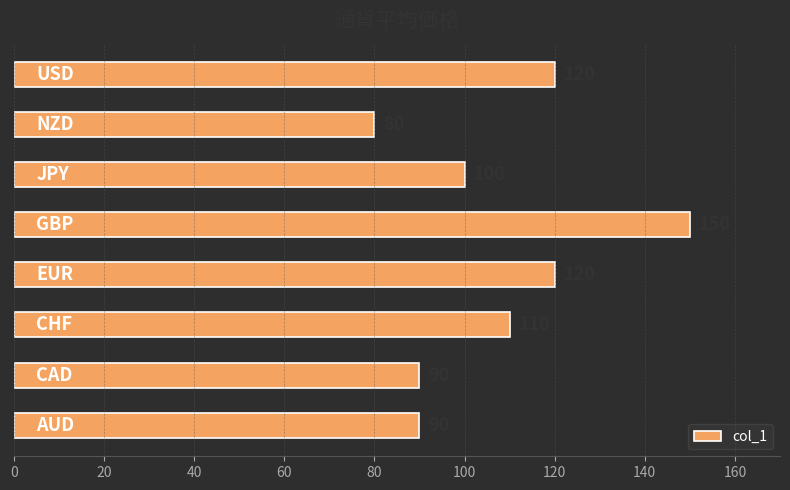

What is the greatest value displayed?

150